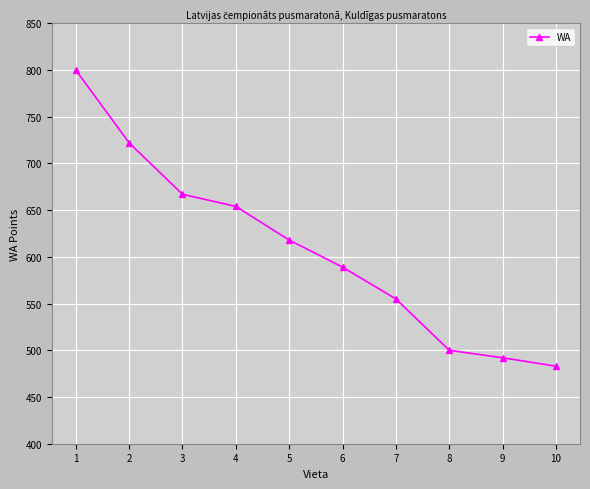

True or false: the data has more than 1 interior local peaks.

False